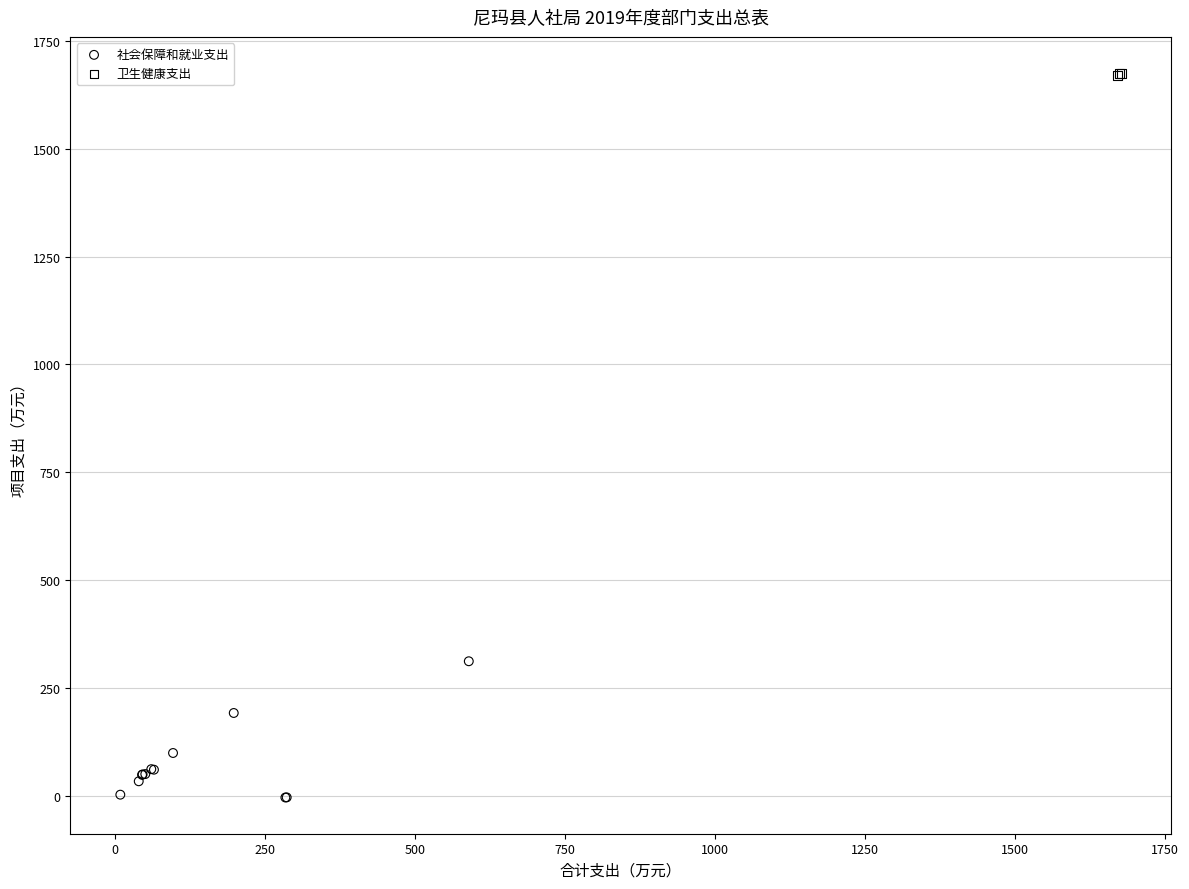

Which series reaches the minimum Y coordinate?

社会保障和就业支出